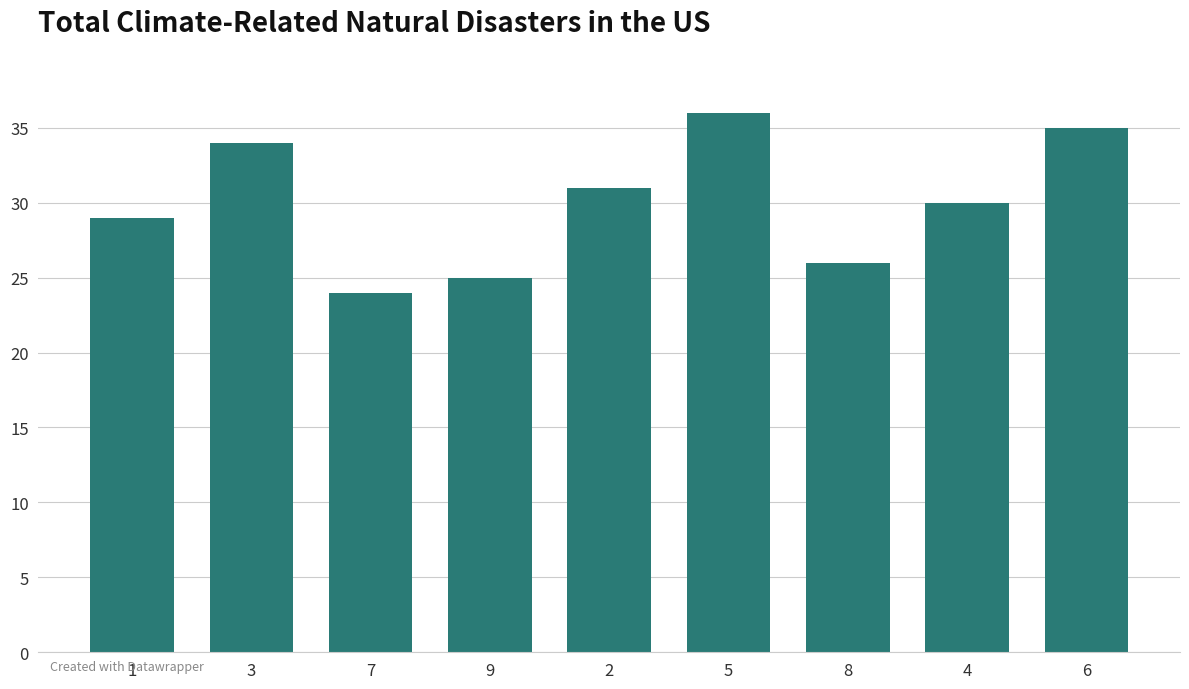

What is the change in value from 9 to 8?

+1